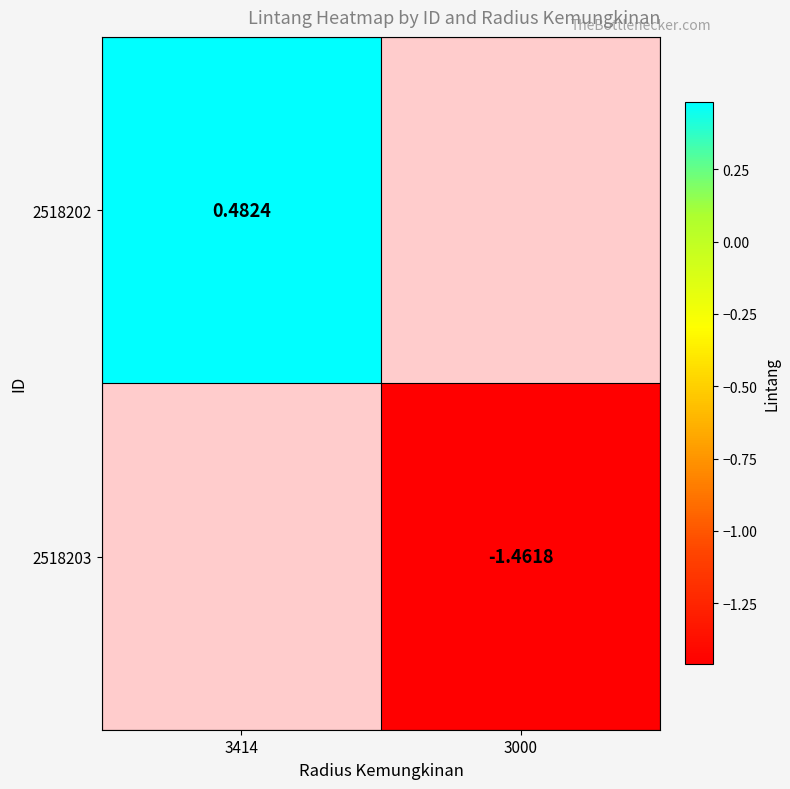

Is it true that 2518203 equals -2.1 at 3000?

False